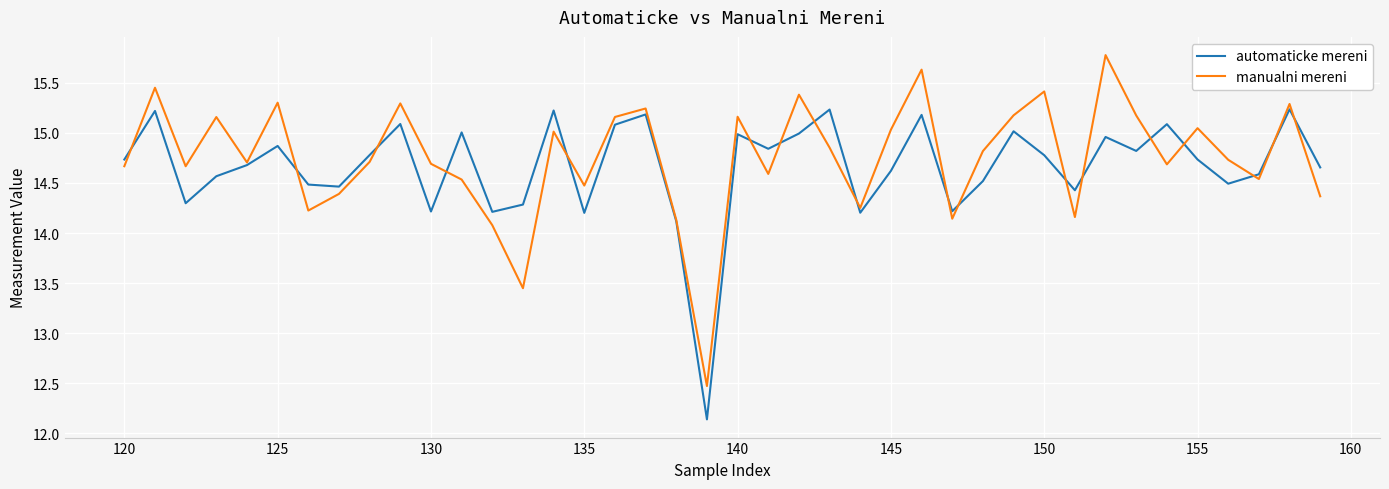

What is the minimum value for manualni mereni?

12.5